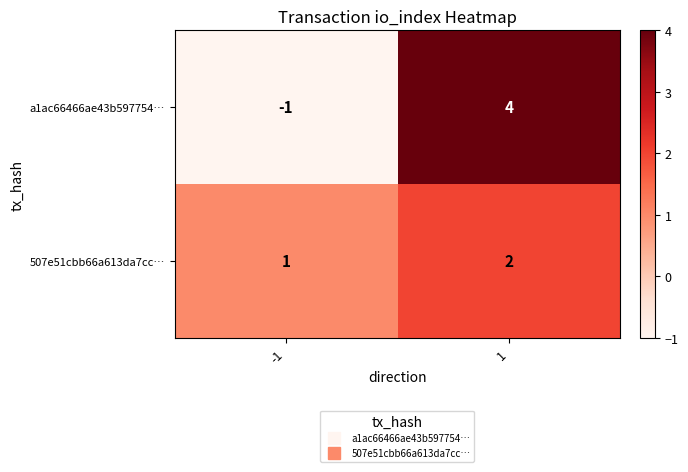

Which series changed the most between -1 and 1?

a1ac66466ae43b597754…